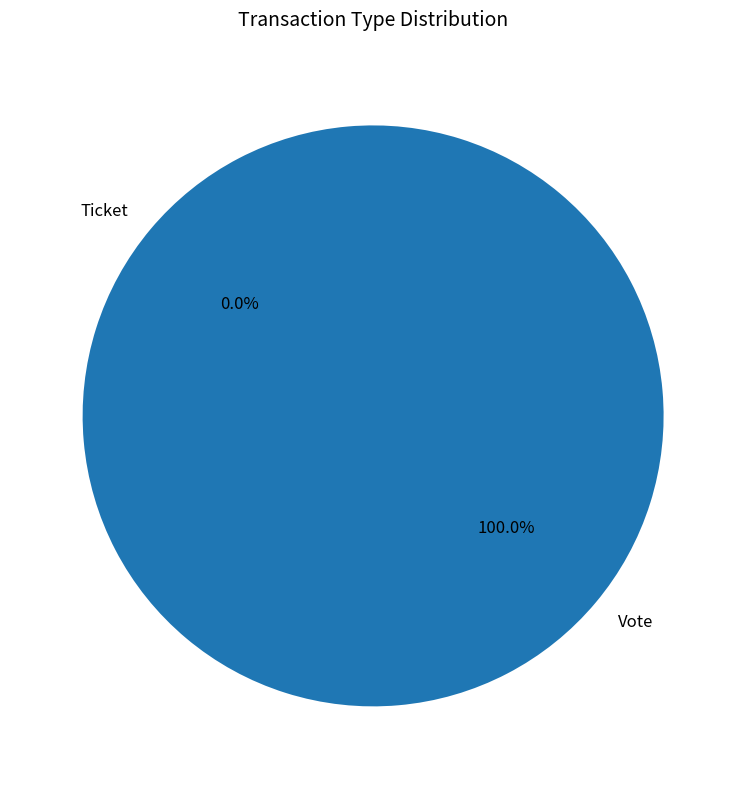

How many slices are in this pie chart?

2